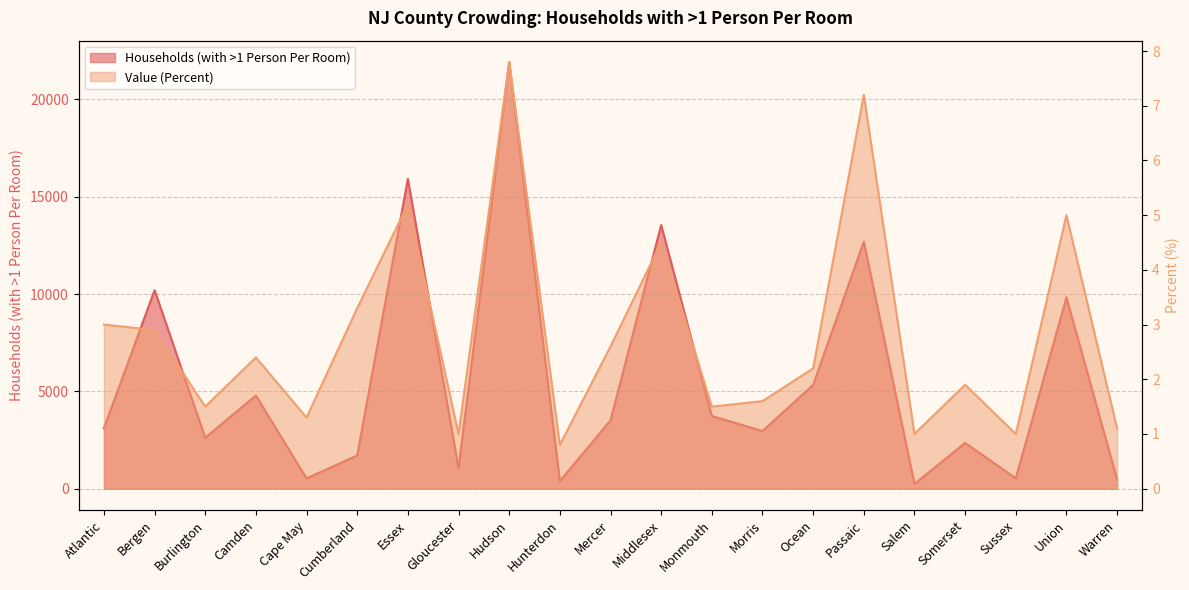

What is the total value across all series at Camden?

4788.4